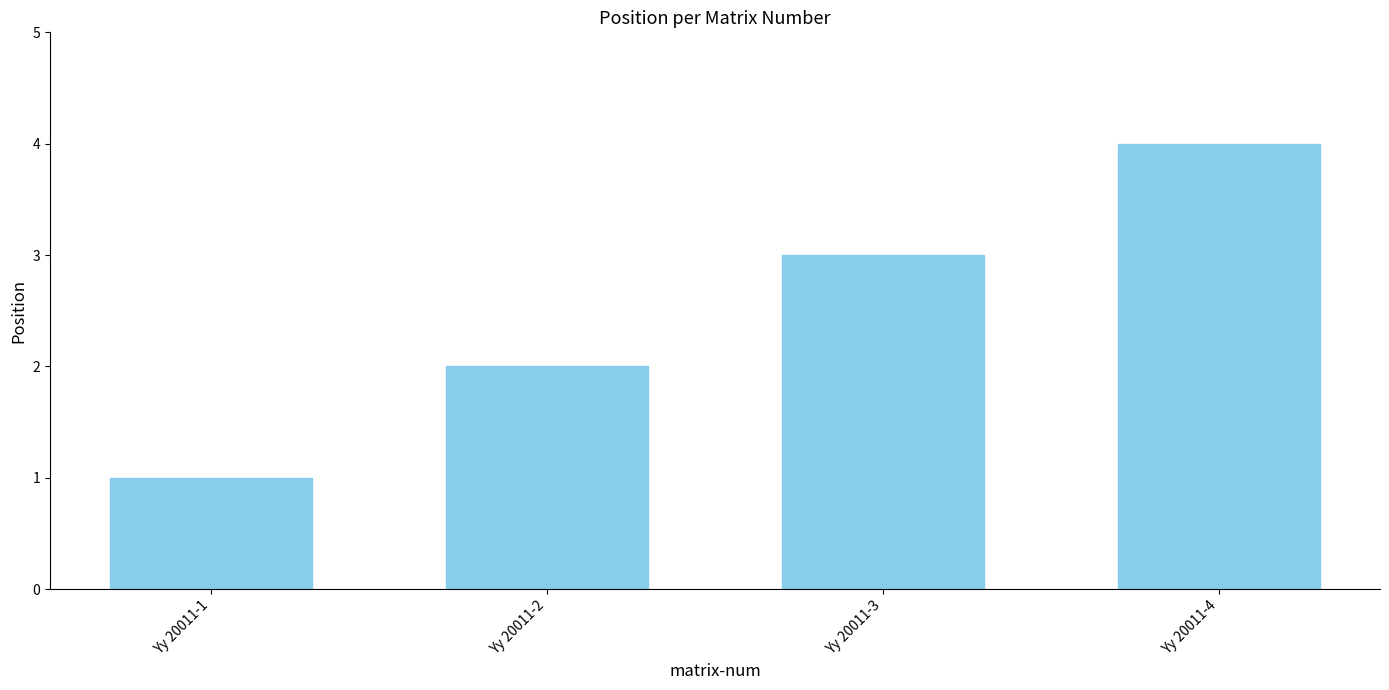

Rank the categories by value from lowest to highest.

Yy 20011-1, Yy 20011-2, Yy 20011-3, Yy 20011-4